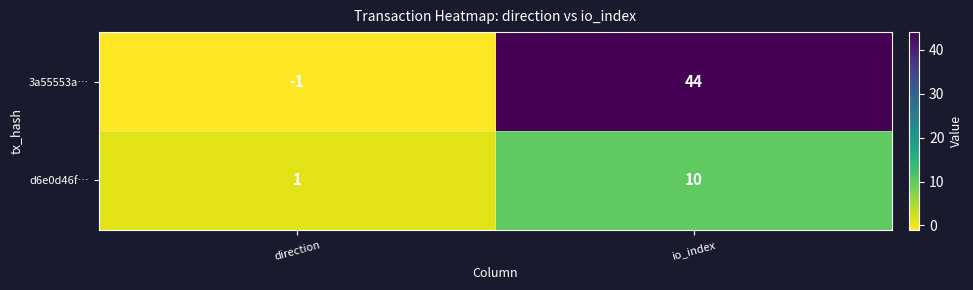

What is the average value of the 3a55553a… series?

22